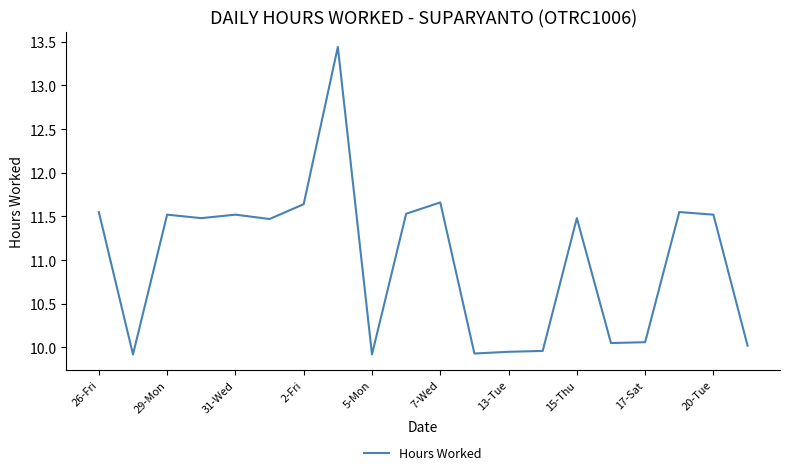

What is the difference between the maximum and minimum values?

3.5